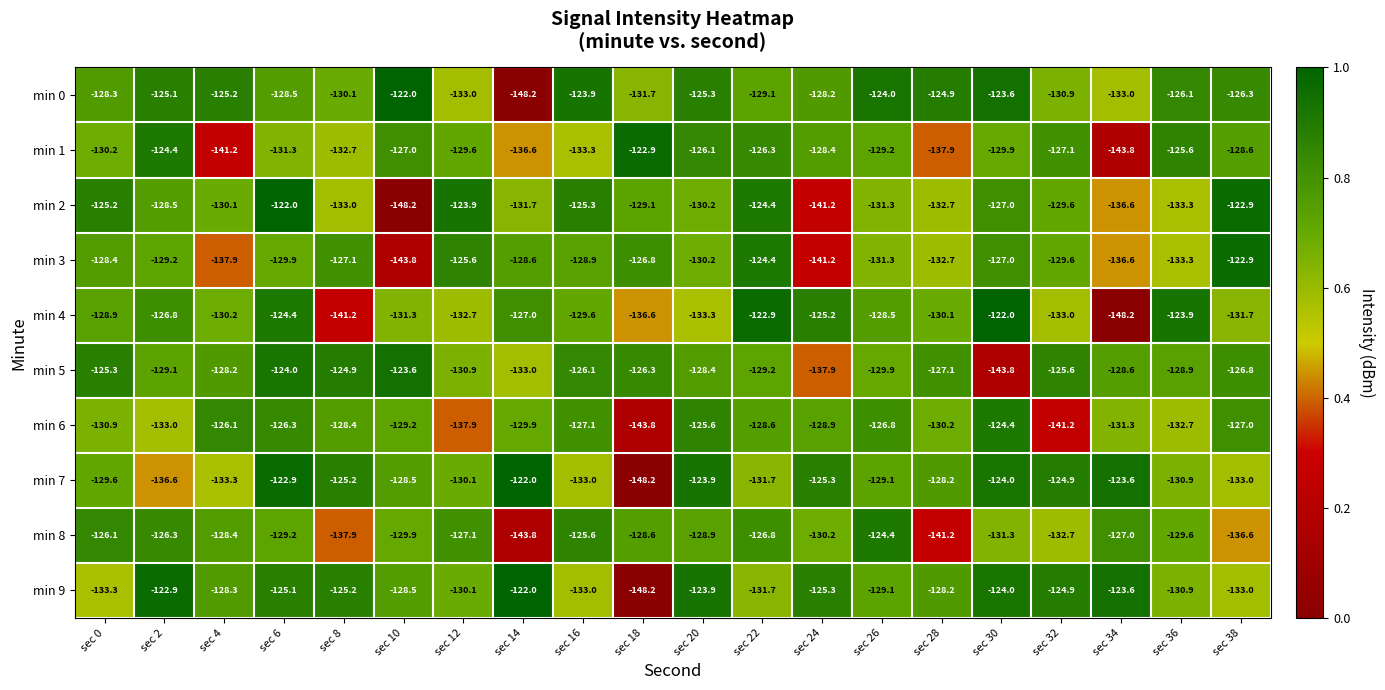

What is the lowest value of the min 0 series?

-148.2